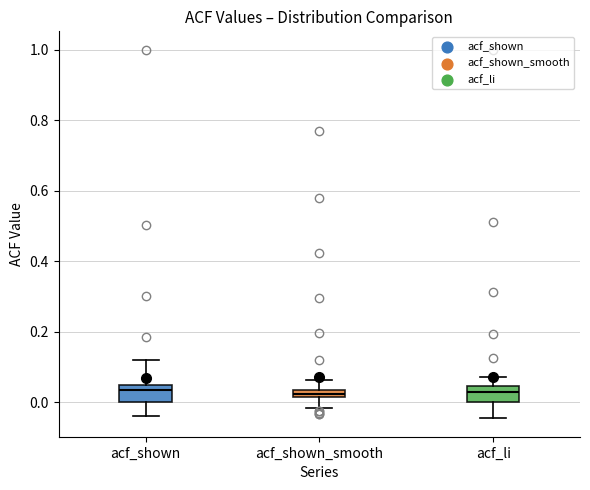

Where does the upper whisker of the box for acf_li end on the y-axis? The values are not printed on the chart, so give them approximately, as read against the axis.

0.08